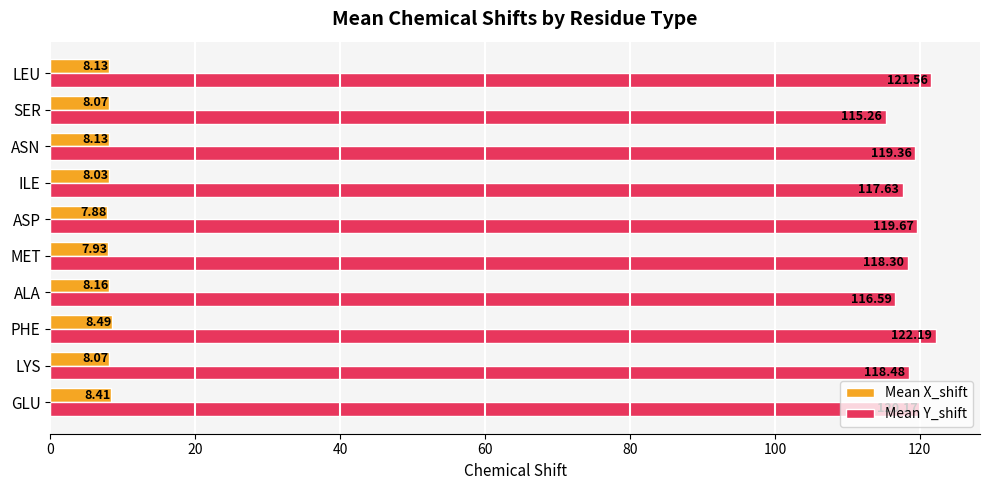

Which series has the widest spread of values?

Mean Y_shift